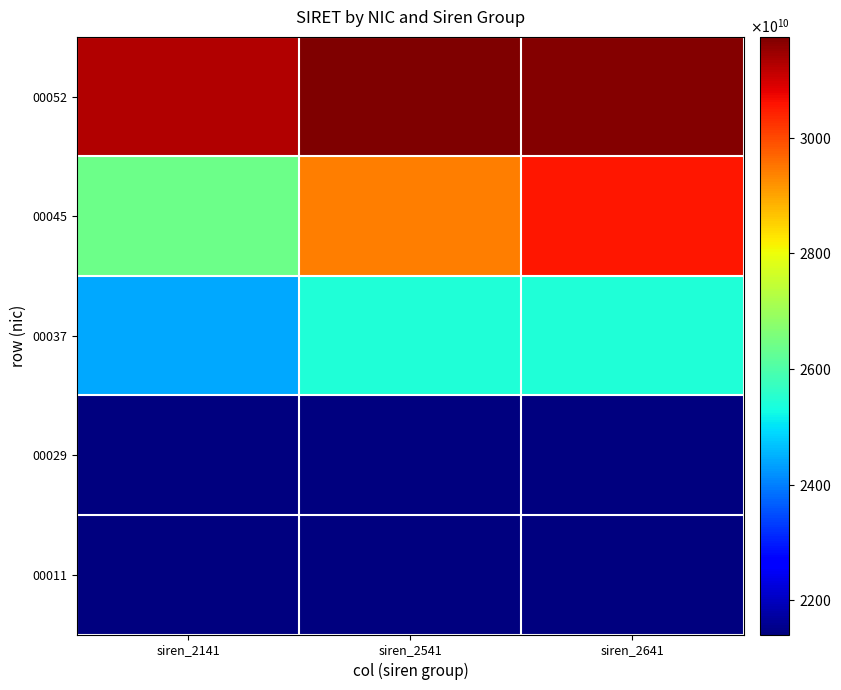

At siren_2141, list the series in order from largest to smallest.

00052, 00045, 00037, 00029, 00011